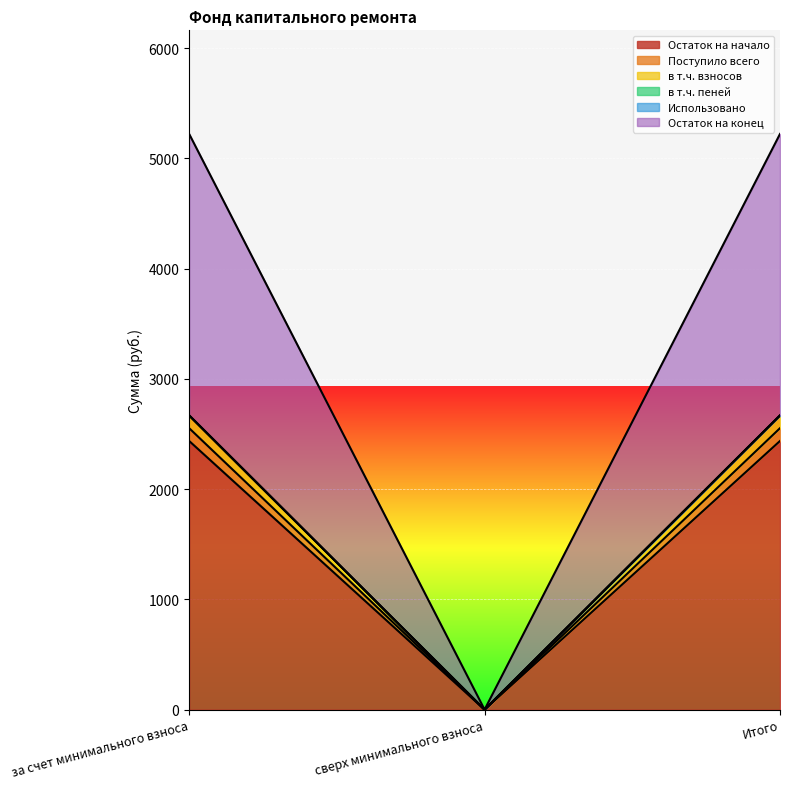

What is the highest value of the Остаток на начало series?

2437.0